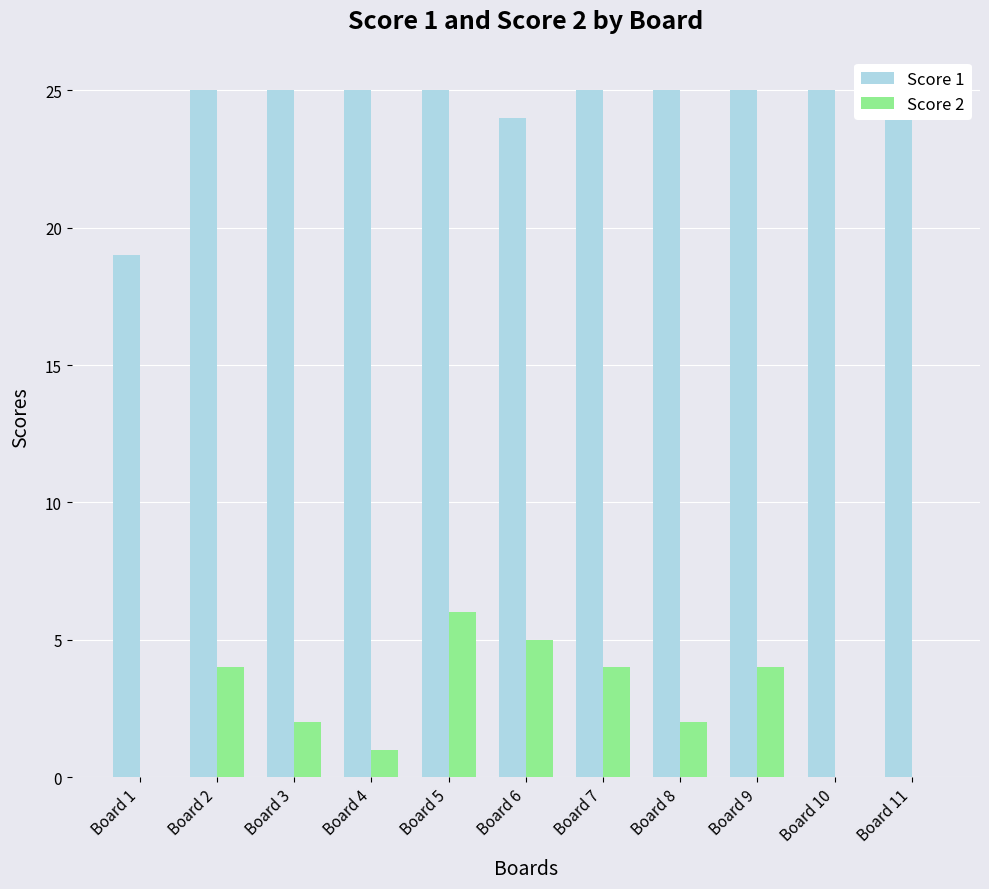

The value of Score 1 at Board 10 is 39. True or false?

False